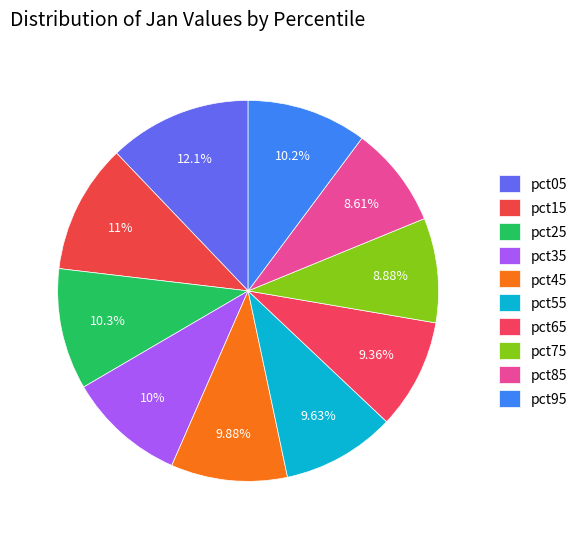

To the nearest percent, what is the combined percentage of pct55 and pct85?

18%